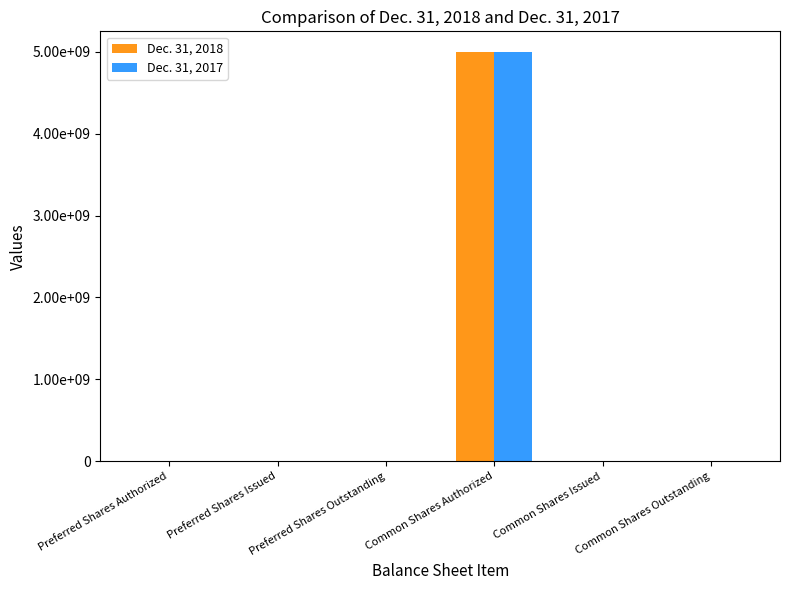

List the series in order of their peak value, highest first.

Dec. 31, 2018, Dec. 31, 2017